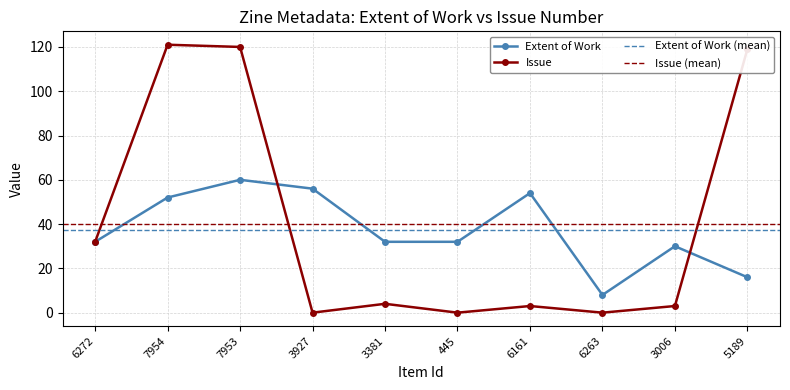

At which label does Extent of Work reach its minimum?

6263